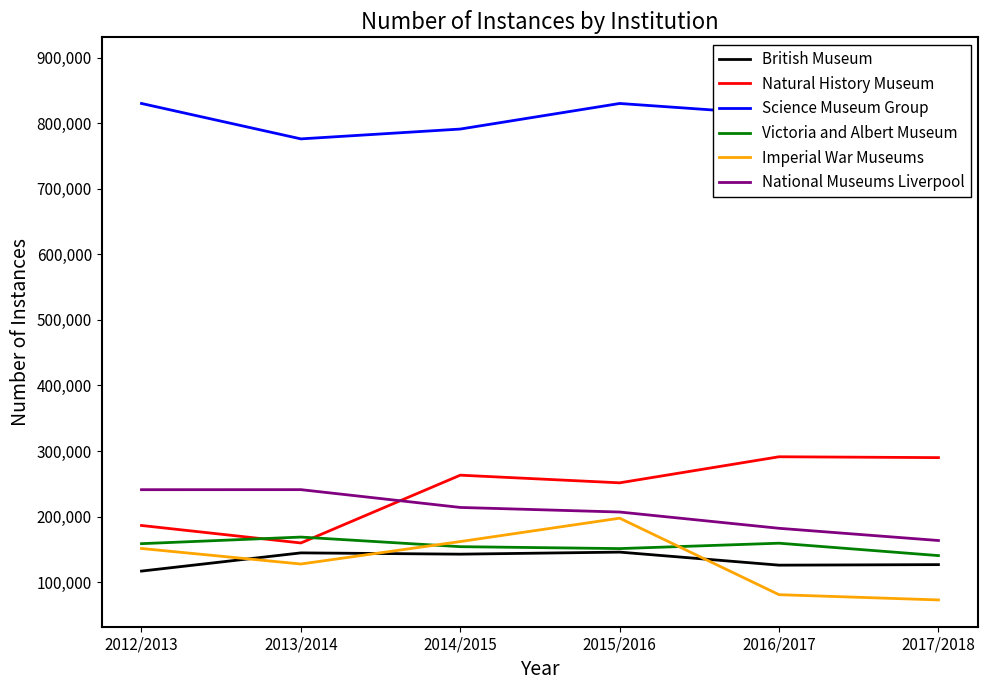

True or false: Natural History Museum and Science Museum Group intersect in this chart.

False